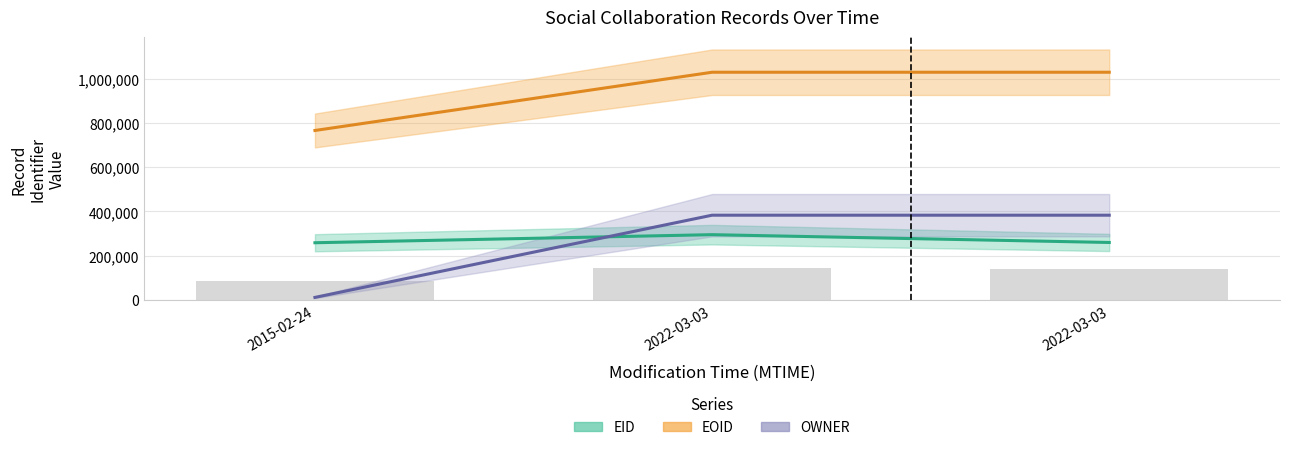

Reading right to left, transcribe all the data shown in this chart.

EID: 259764	295093	258545
EOID: 1030210	1030209	766595
OWNER: 383220	383220	11129